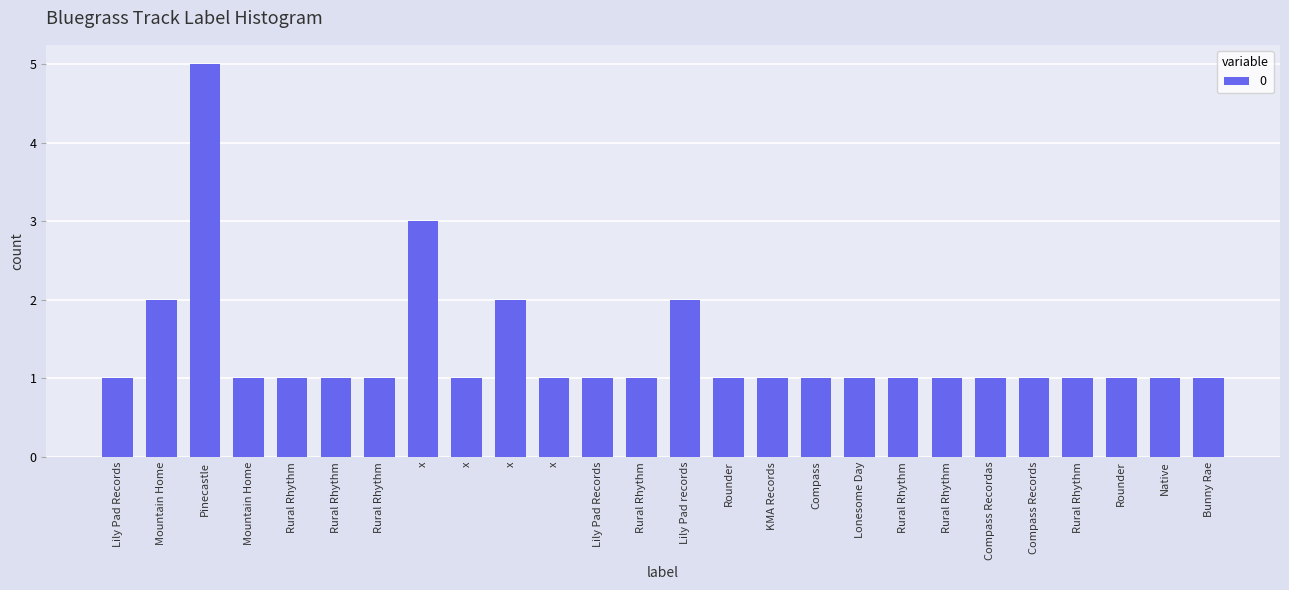

The chart shows a value of 1 at Rural Rhythm. True or false?

True